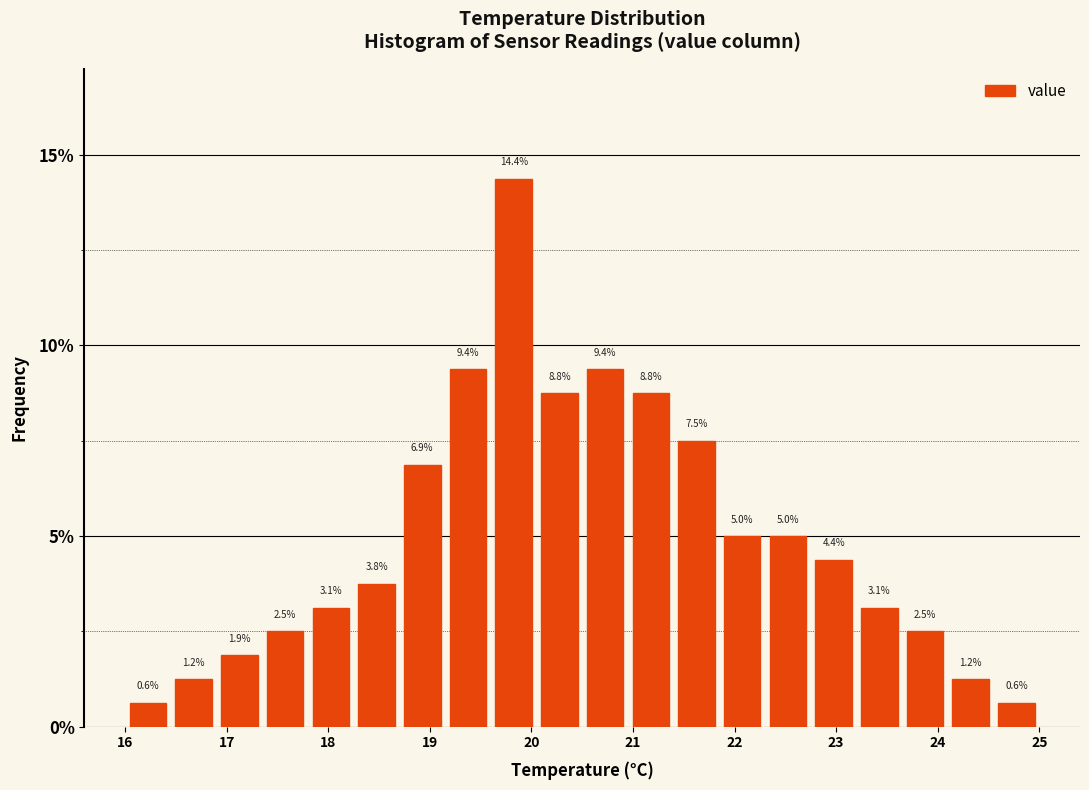

Reading left to right, transcribe this chart: for each bar, give the range it covers on the x-axis and its height. The bar edges are not printed on the chart, so give them approximately, as read against the axis.

16.00 to 16.45: 0.6
16.45 to 16.90: 1.2
16.90 to 17.35: 1.9
17.35 to 17.80: 2.5
17.80 to 18.25: 3.1
18.25 to 18.70: 3.8
18.70 to 19.15: 6.9
19.15 to 19.60: 9.4
19.60 to 20.05: 14.4
20.05 to 20.50: 8.8
20.50 to 20.95: 9.4
20.95 to 21.40: 8.8
21.40 to 21.85: 7.5
21.85 to 22.30: 5.0
22.30 to 22.75: 5.0
22.75 to 23.20: 4.4
23.20 to 23.65: 3.1
23.65 to 24.10: 2.5
24.10 to 24.55: 1.2
24.55 to 25.00: 0.6